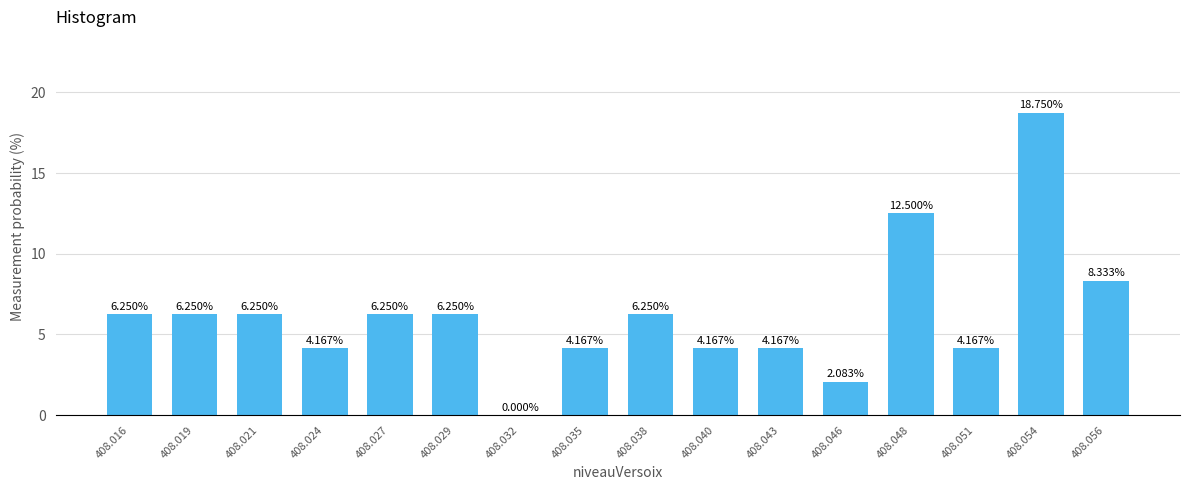

What is the sum of all values?

100.0